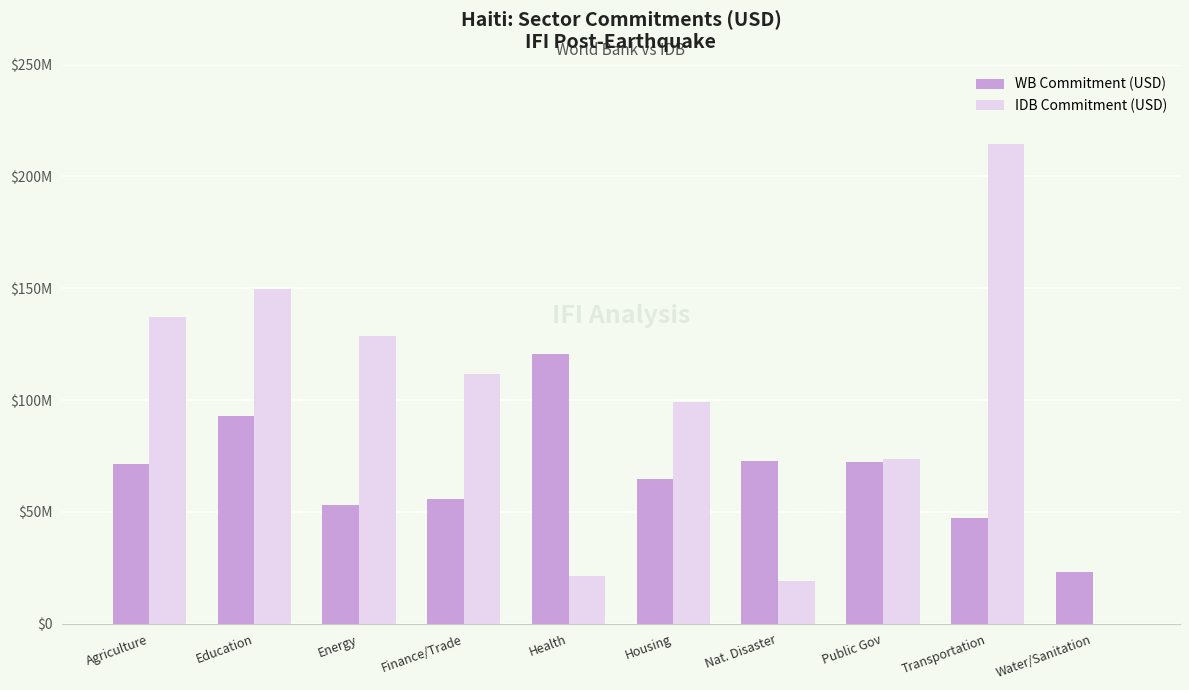

At which category does the chart reach its minimum across all series?

Water/Sanitation